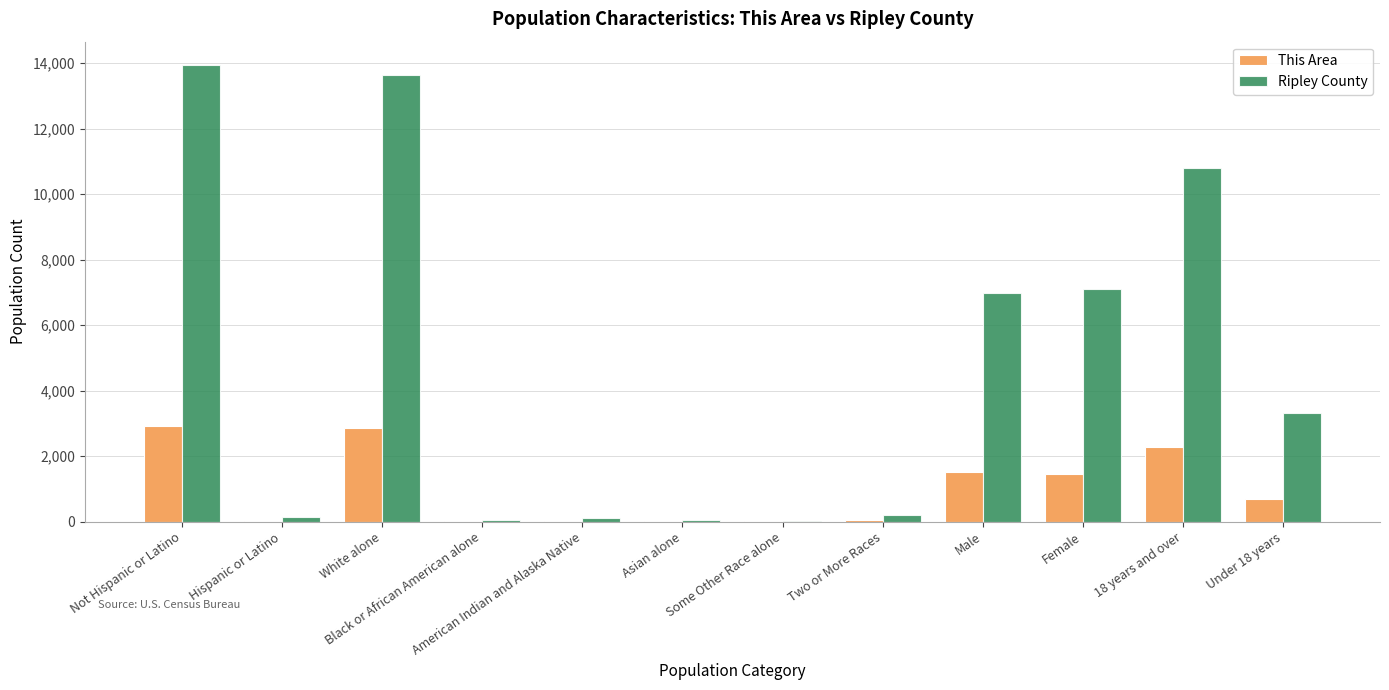

Which series changed the most between Not Hispanic or Latino and Black or African American alone?

Ripley County